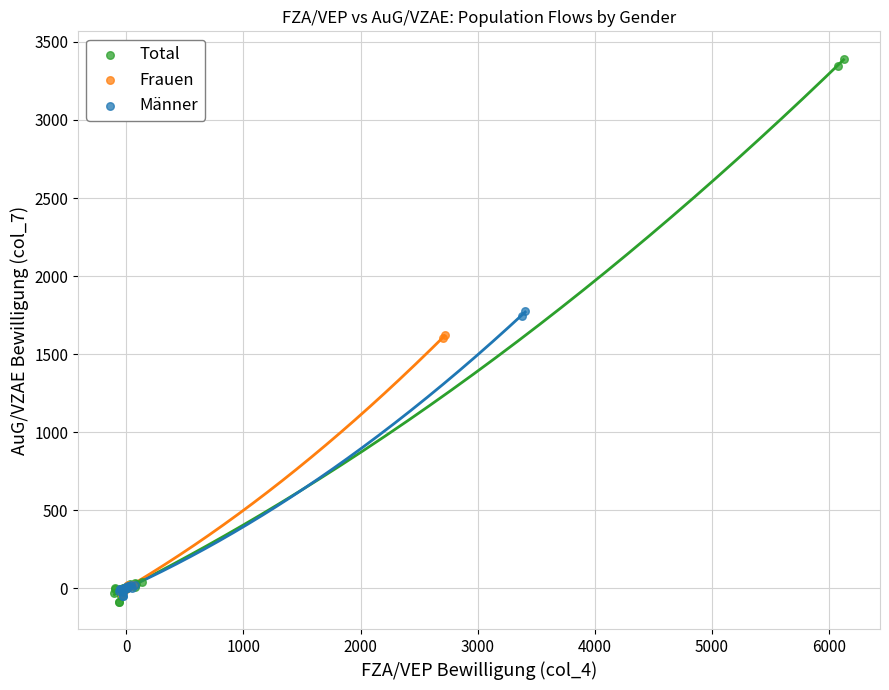

Which series has the widest spread of Y values?

Total